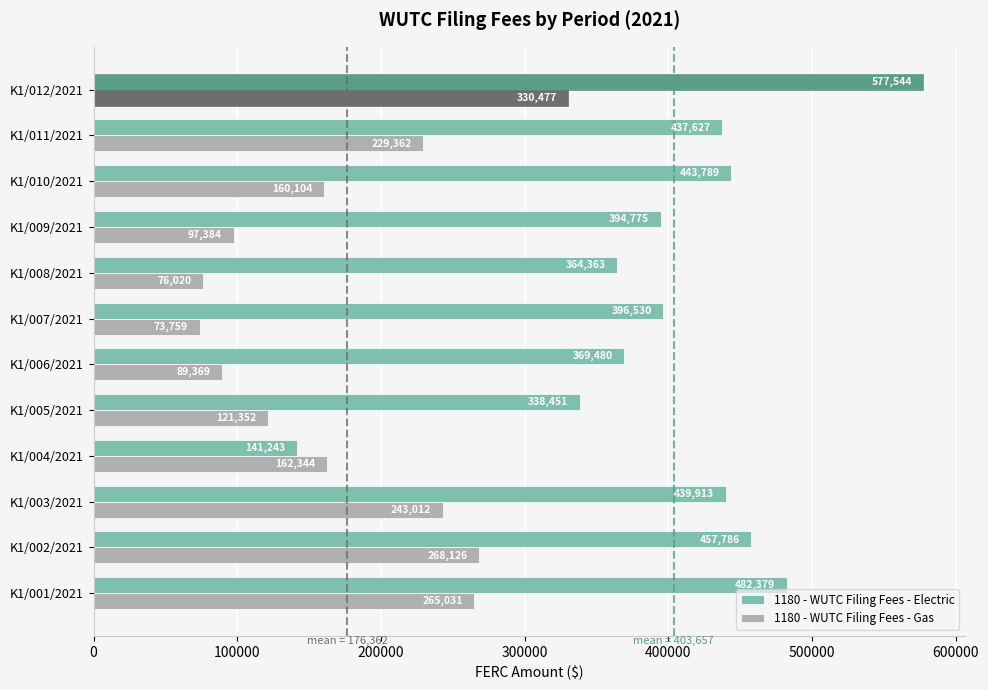

What is the approximate value of 1180 - WUTC Filing Fees - Electric at K1/009/2021?

394775.0